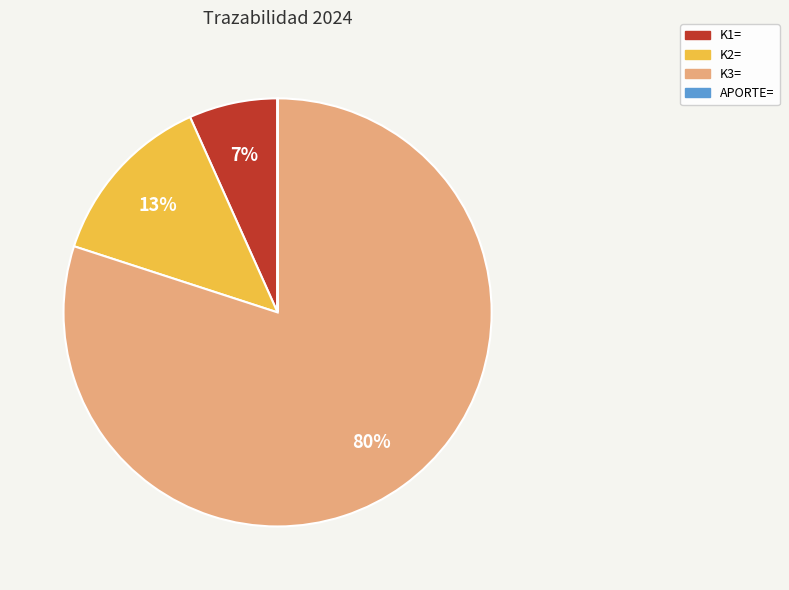

Which category has the biggest portion of the pie?

K3=